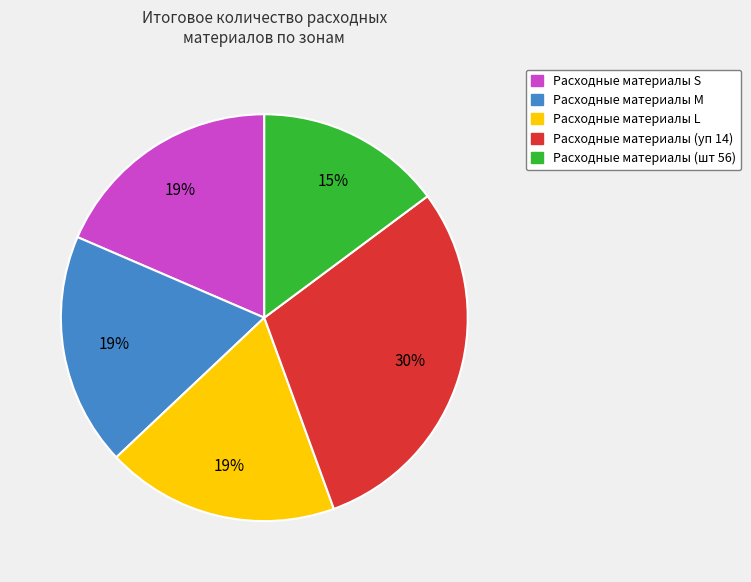

Is there a majority slice in this chart?

No